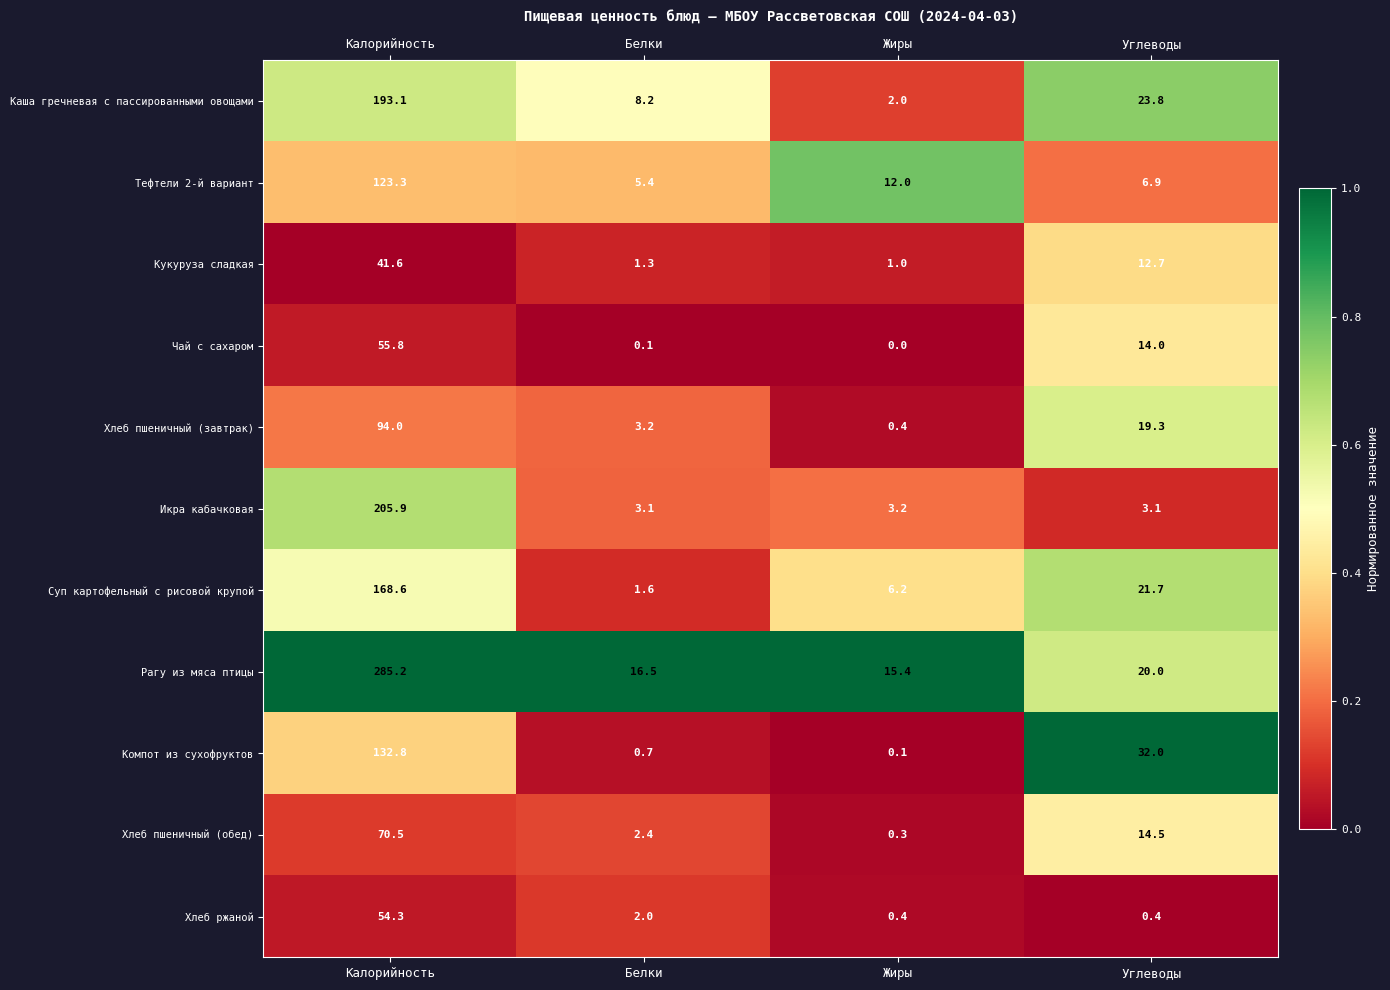

What is the total value across all series at Жиры?

41.0